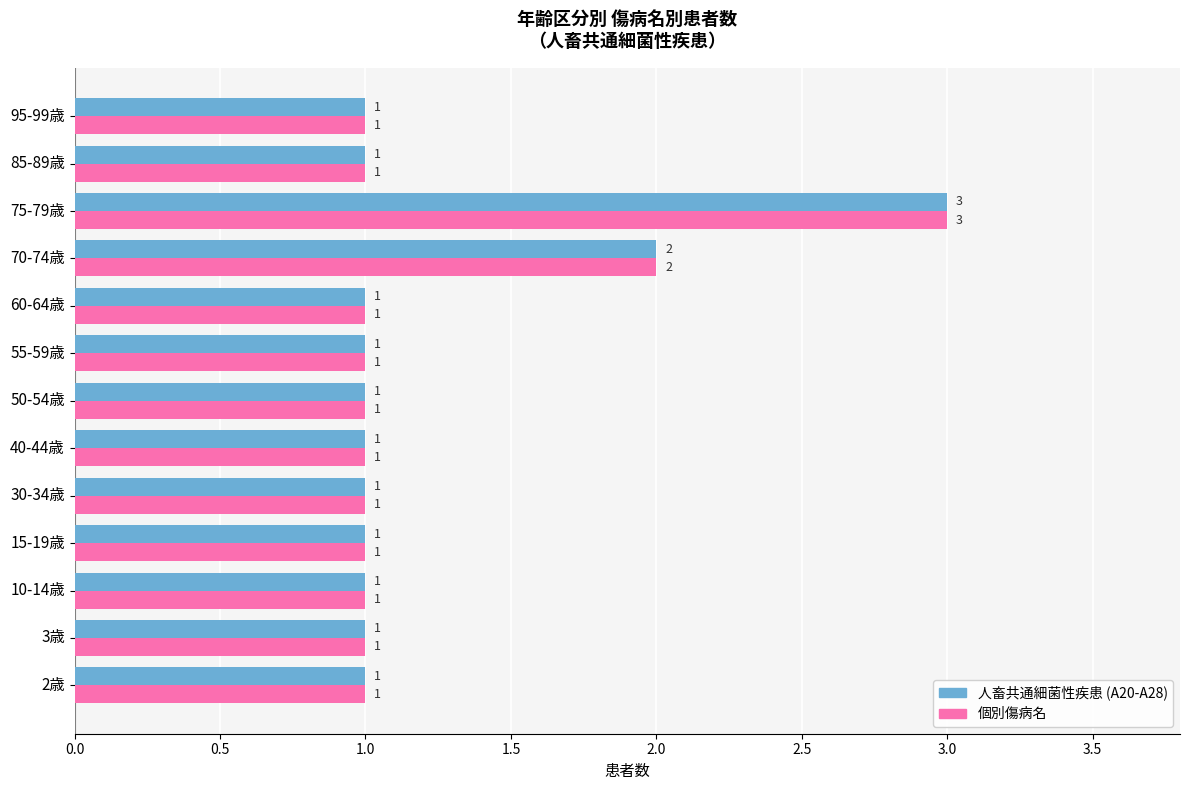

The 人畜共通細菌性疾患 (A20-A28) series shows 1 at 55-59歳. True or false?

True